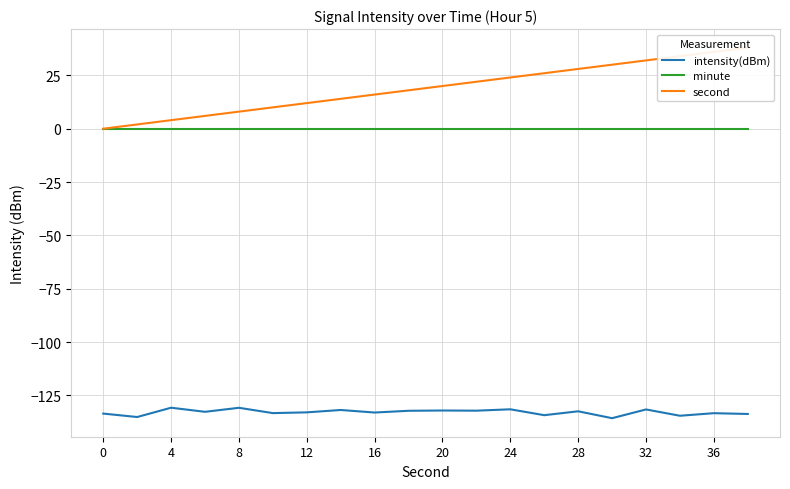

True or false: intensity(dBm) and minute intersect in this chart.

False